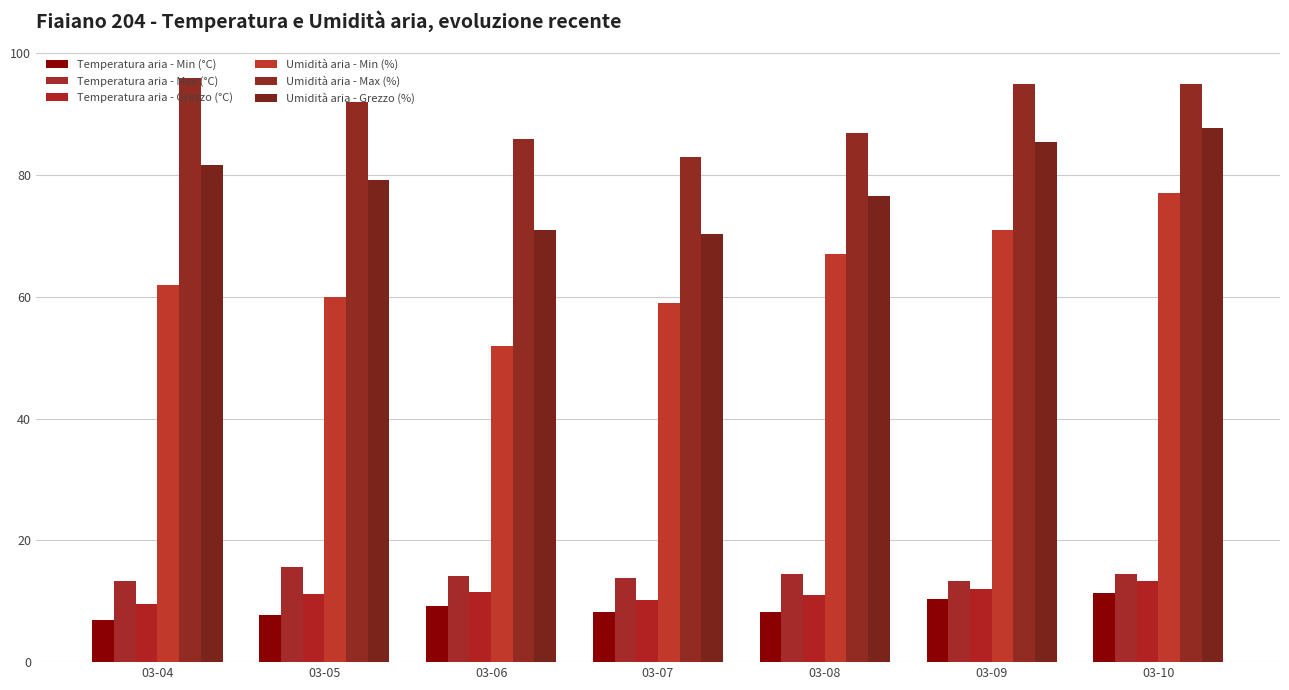

How many series are shown in this chart?

6